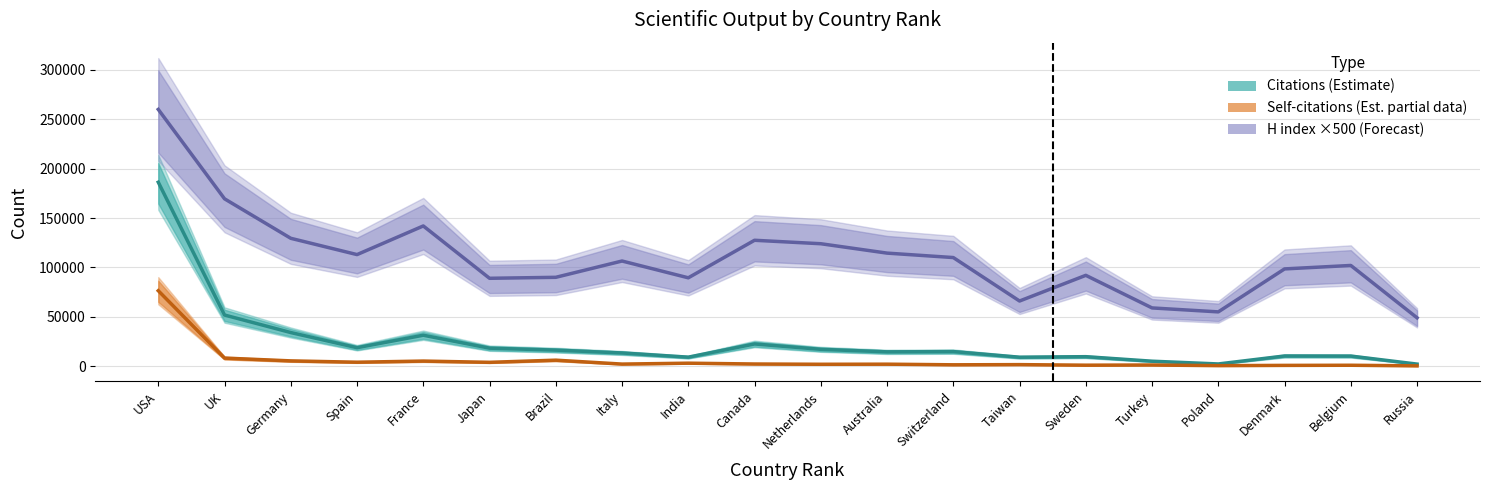

List the series in order of their peak value, highest first.

H index, Citations, Self-citations